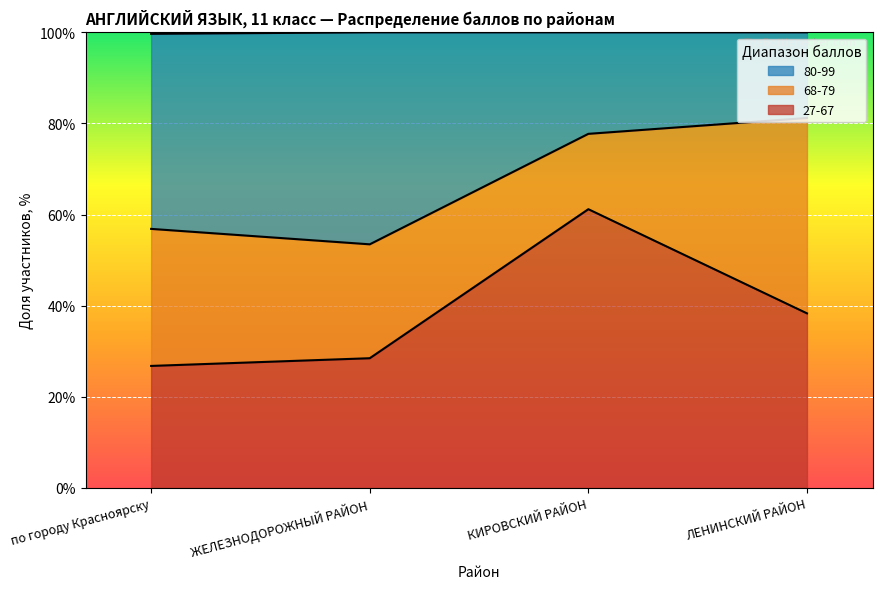

Reading left to right, what are the values for 27-67?

по городу Красноярску=26.8	ЖЕЛЕЗНОДОРОЖНЫЙ РАЙОН=28.5	КИРОВСКИЙ РАЙОН=61.2	ЛЕНИНСКИЙ РАЙОН=38.3